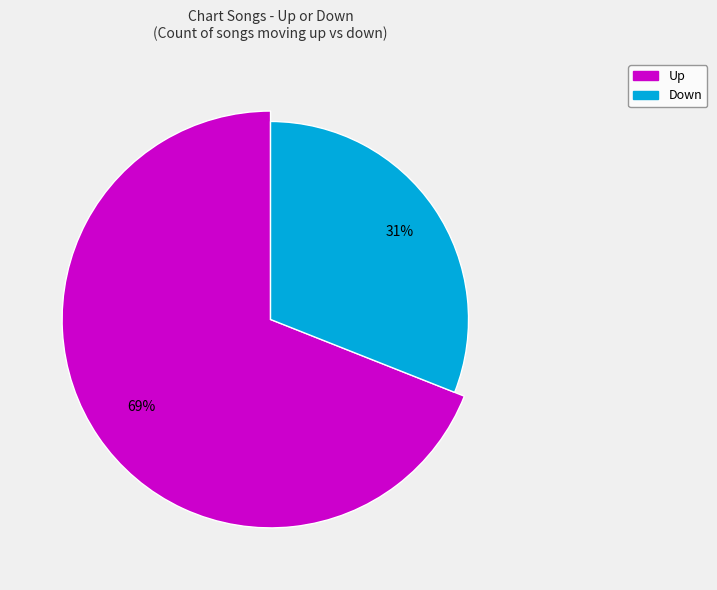

How many slices are in this pie chart?

2